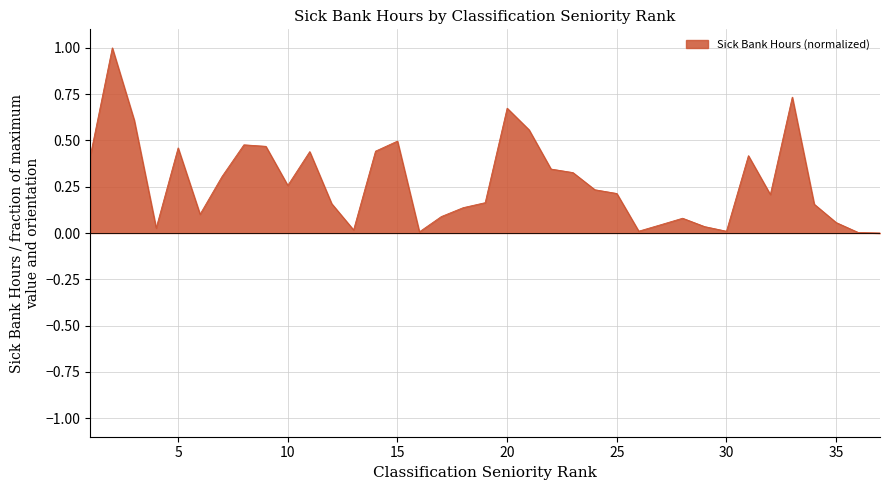

Rank the categories by value from highest to lowest.

2, 33, 20, 3, 21, 15, 8, 9, 5, 14, 11, 1, 31, 22, 23, 7, 10, 24, 25, 32, 19, 12, 34, 18, 6, 17, 28, 35, 27, 29, 4, 13, 26, 30, 16, 36, 37